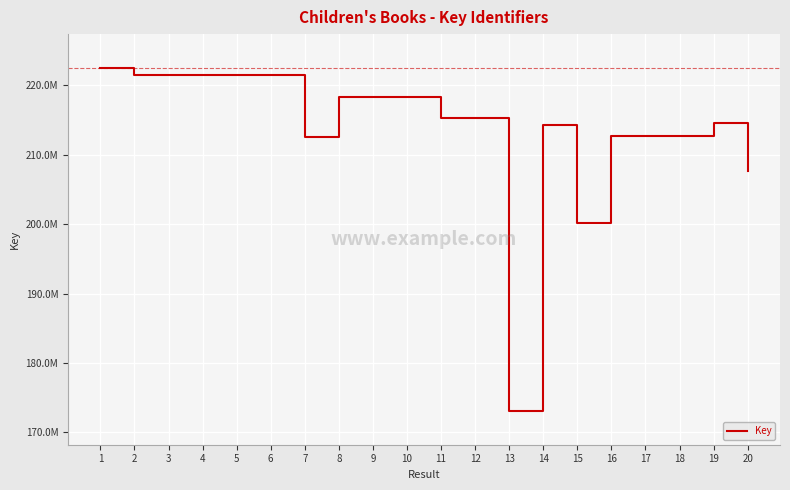

Where does the data first go above 215335863?

1